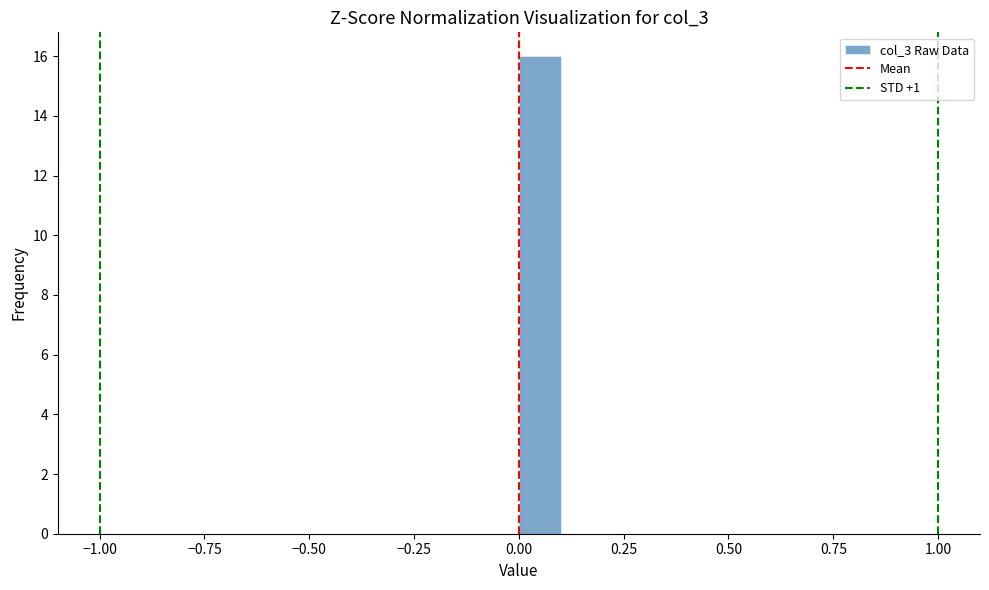

Read against the x-axis, roughly where is the centre of the tallest bar?

0.05